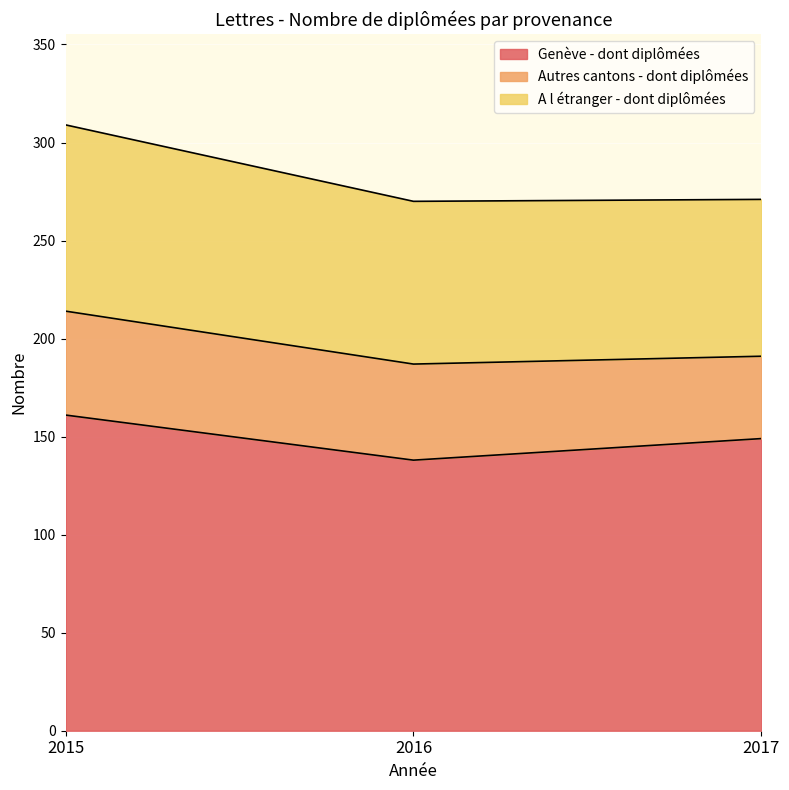

Reading left to right, what are all the values shown in this chart?

Genève - dont diplômées: 161	138	149
Autres cantons - dont diplômées: 53	49	42
A l étranger - dont diplômées: 95	83	80